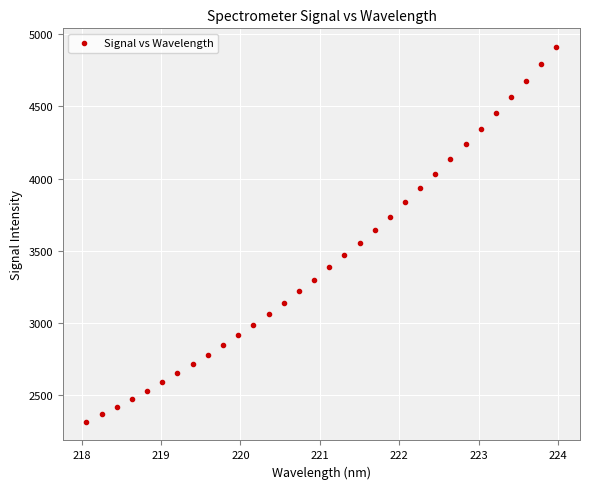

What is the range of Y values (max minus min)?

2593.4